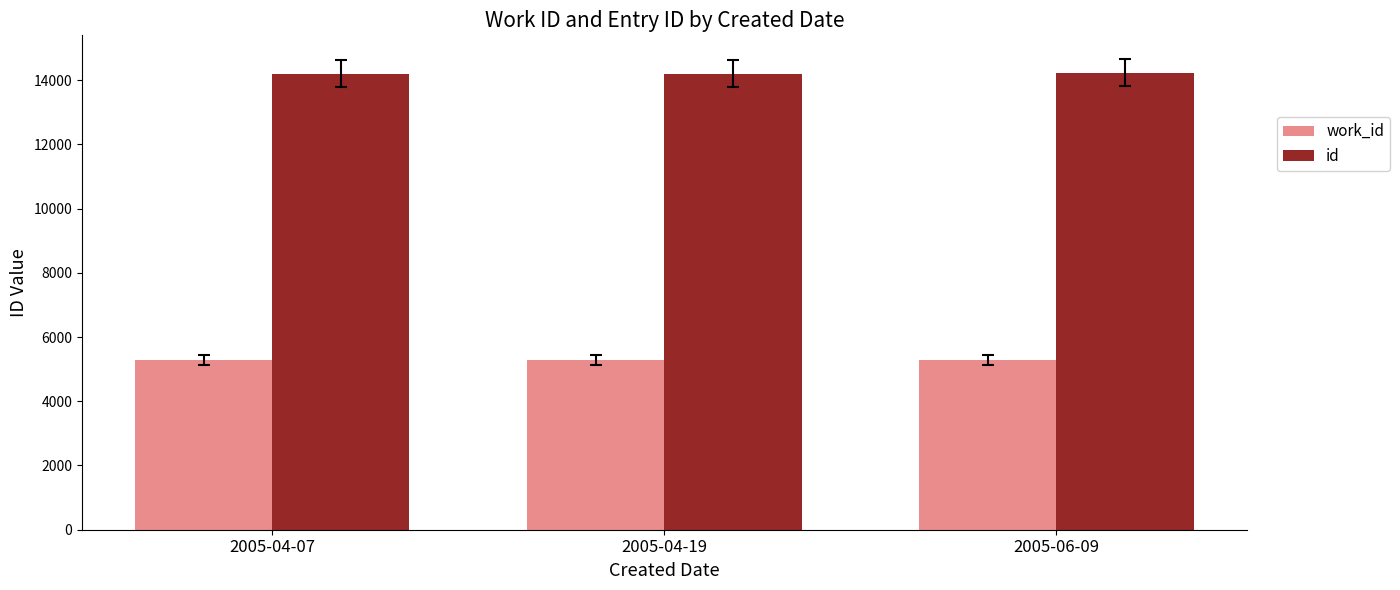

Which series has the largest total across all categories?

id